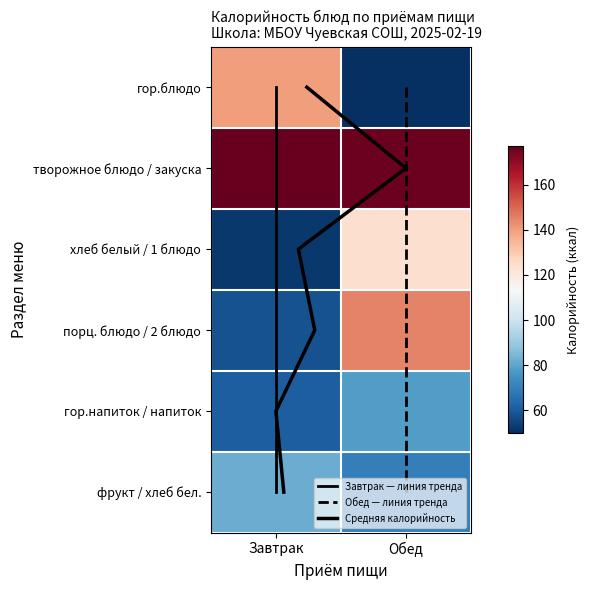

List the labels in order of Обед value, smallest first.

0, 5, 4, 2, 3, 1